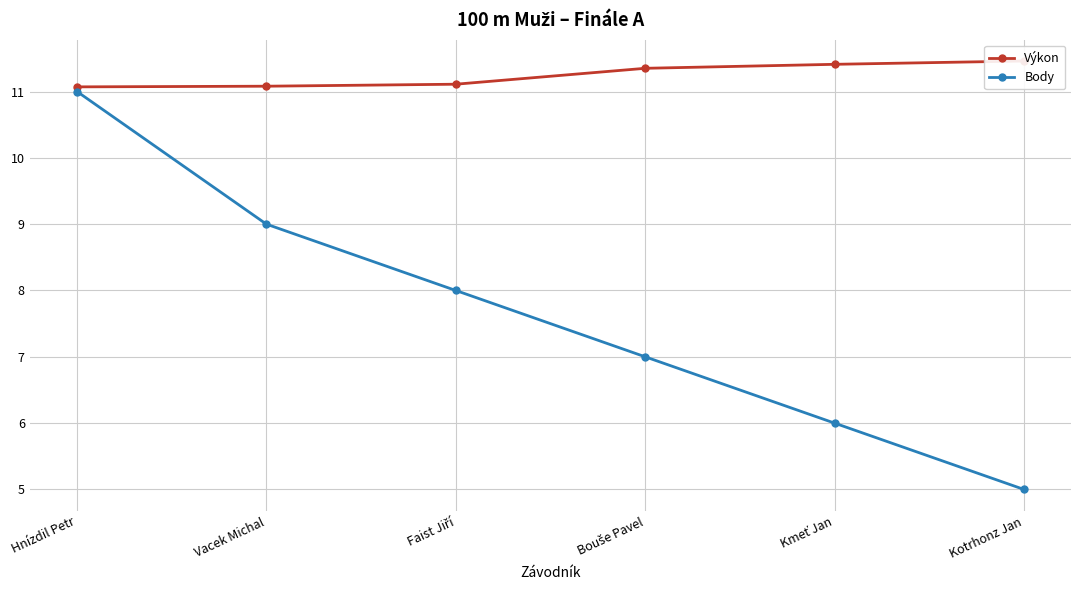

True or false: Výkon and Body cross at least once.

False